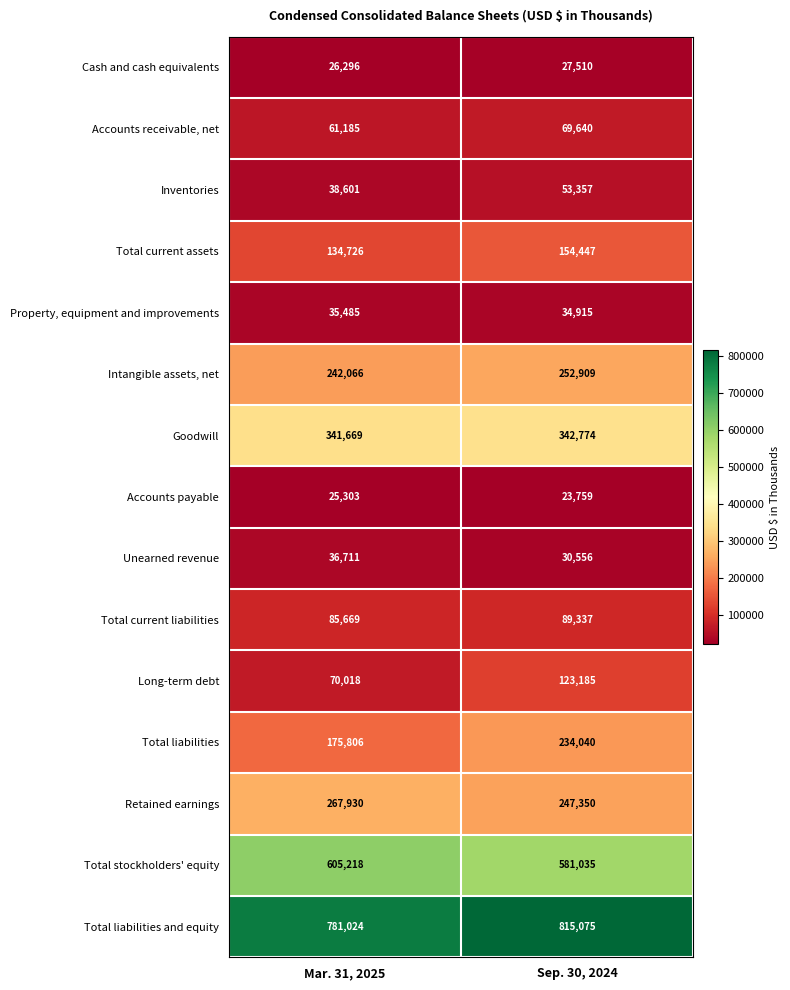

Reading left to right, what are all the values shown in this chart?

Cash and cash equivalents: 26296	27510
Accounts receivable, net: 61185	69640
Inventories: 38601	53357
Total current assets: 134726	154447
Property, equipment and improvements: 35485	34915
Intangible assets, net: 242066	252909
Goodwill: 341669	342774
Accounts payable: 25303	23759
Unearned revenue: 36711	30556
Total current liabilities: 85669	89337
Long-term debt: 70018	123185
Total liabilities: 175806	234040
Retained earnings: 267930	247350
Total stockholders' equity: 605218	581035
Total liabilities and equity: 781024	815075